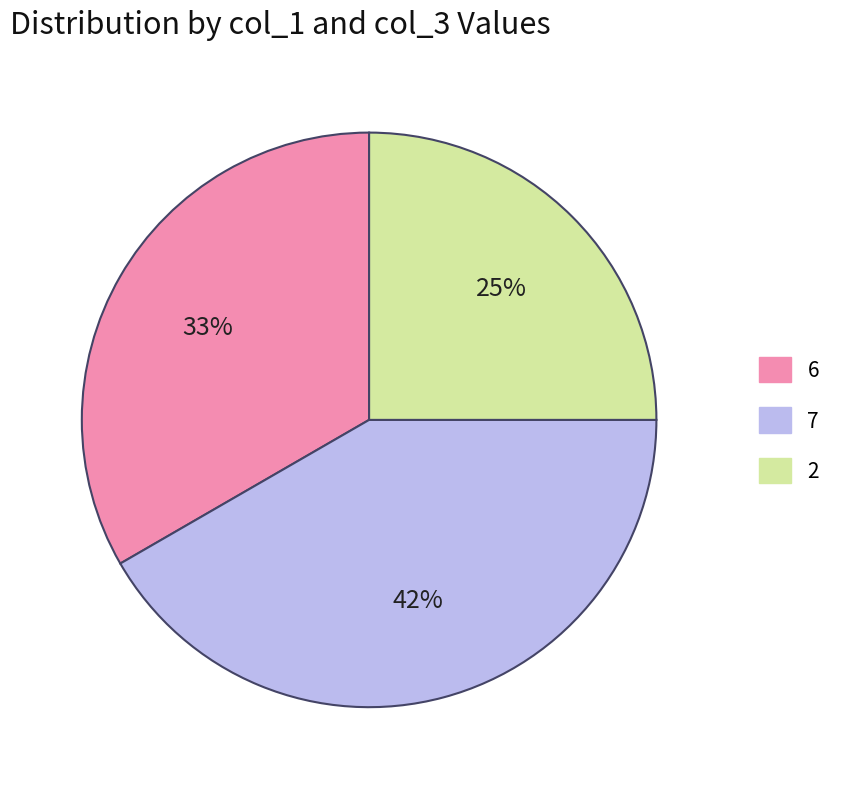

To the nearest percent, what is the difference between the largest and smallest slice percentages?

17%